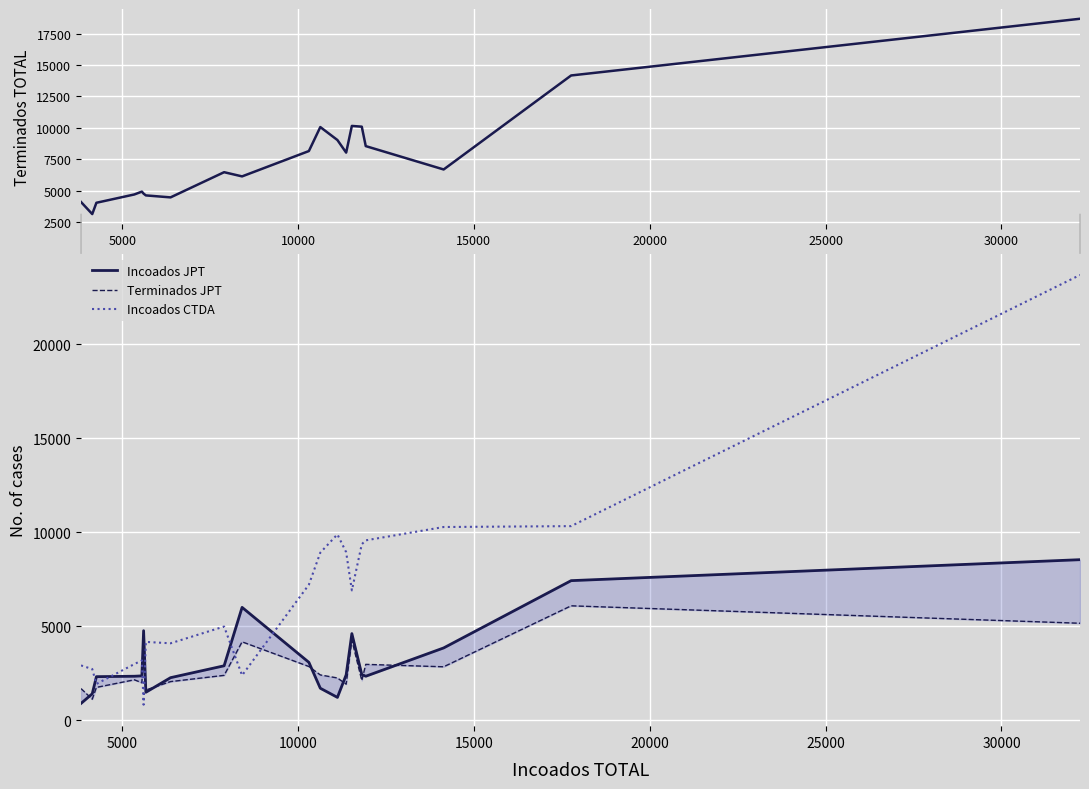

What is the average value of the Incoados JPT series?

3227